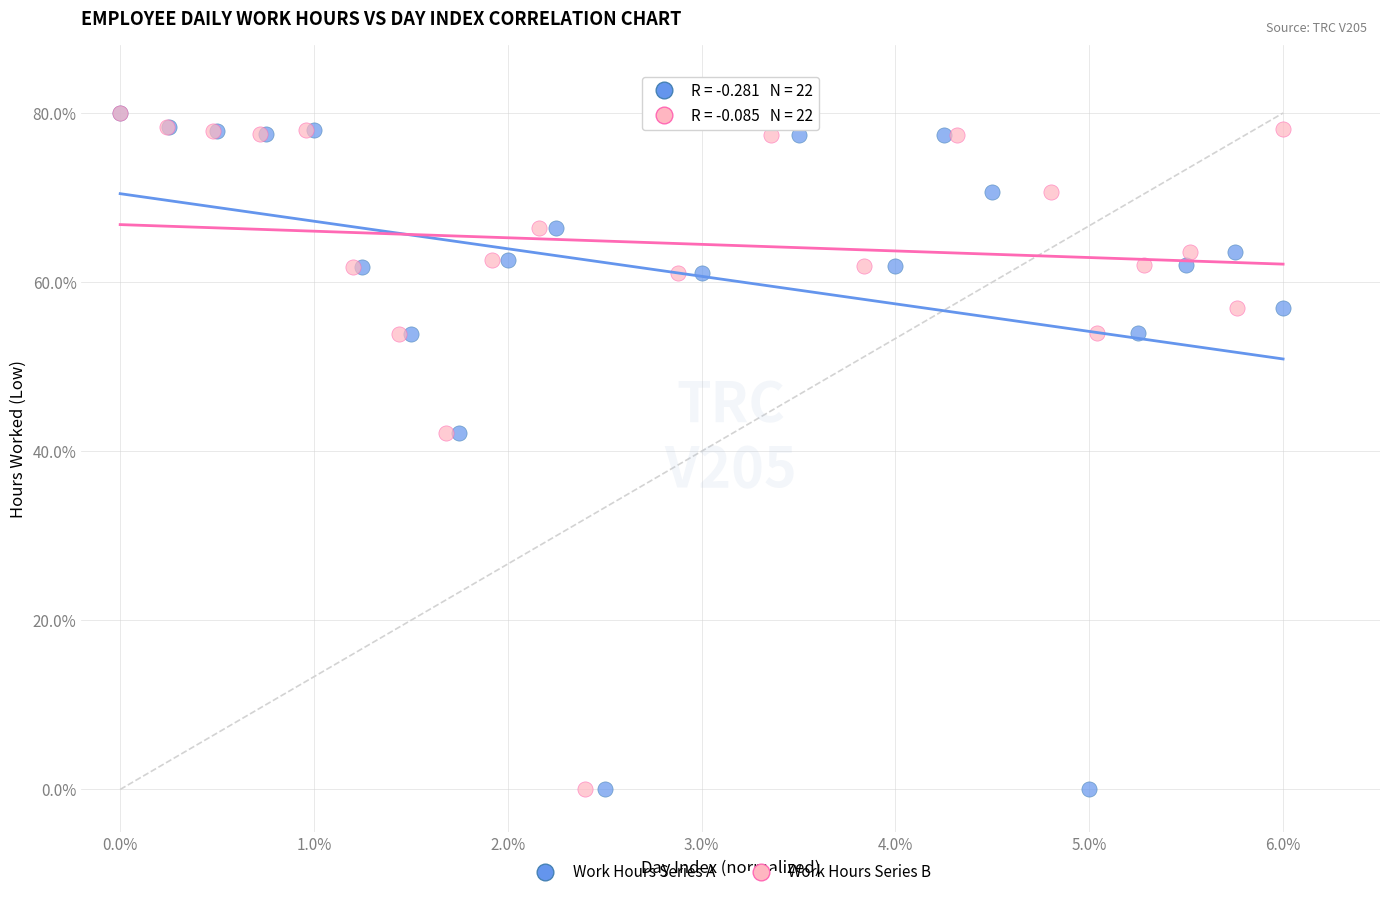

What are all the series names shown in the legend?

Work Hours Series A, Work Hours Series B